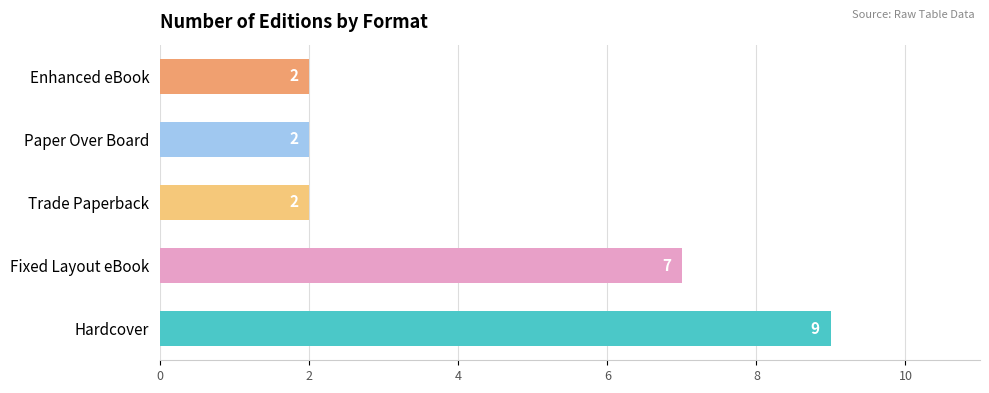

Reading bottom to top, extract all data points from this chart.

Hardcover=9	Fixed Layout eBook=7	Trade Paperback=2	Paper Over Board=2	Enhanced eBook=2